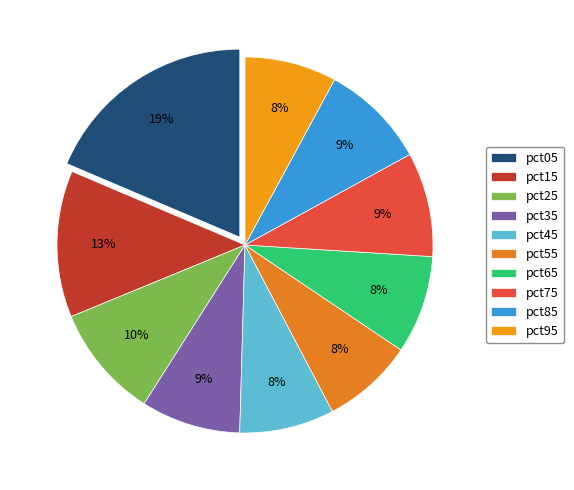

To the nearest percent, what is the difference between the pct25 and pct15 slice percentages?

3%